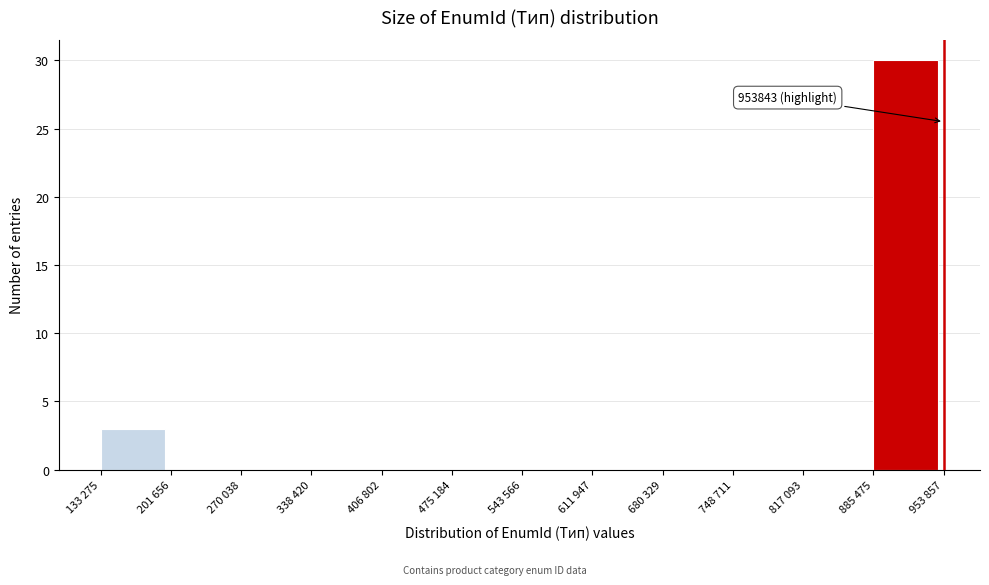

Reading left to right, list all the values displayed in this chart.

133 275=3	201 656=0	270 038=0	338 420=0	406 802=0	475 184=0	543 566=0	611 947=0	680 329=0	748 711=0	817 093=0	885 475=30